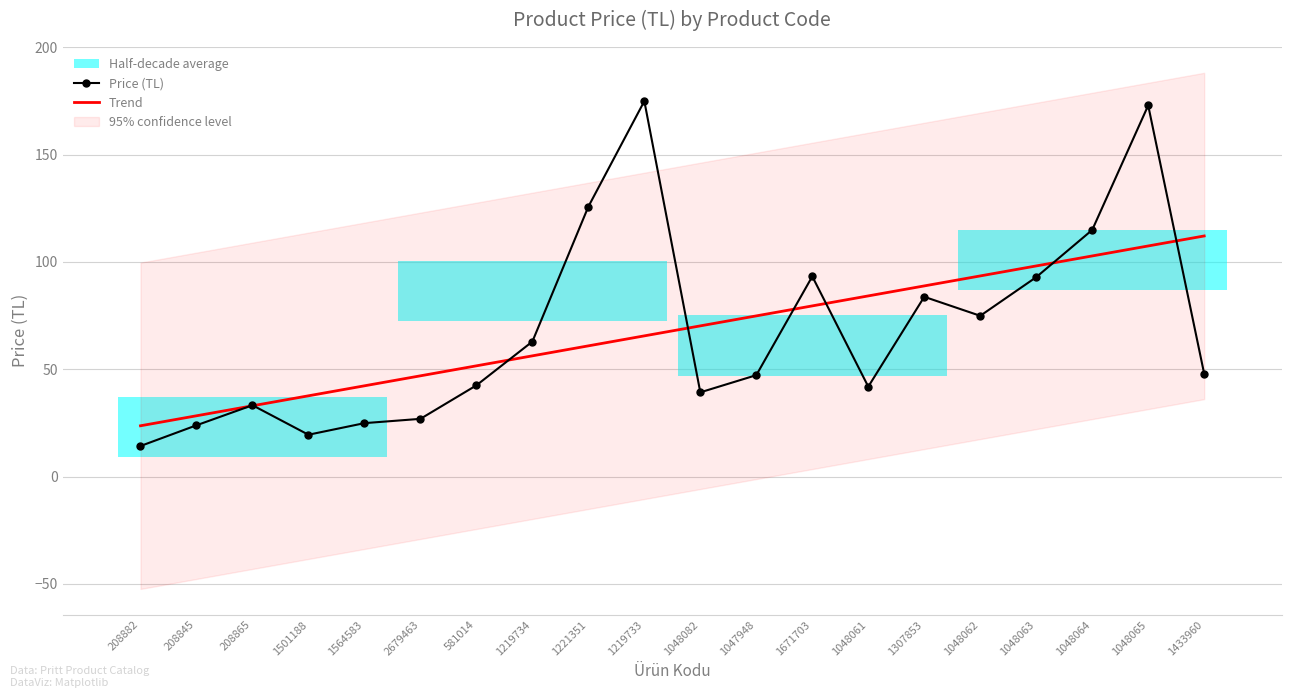

True or false: Trend has a value of 156.4 at 1048065.

False